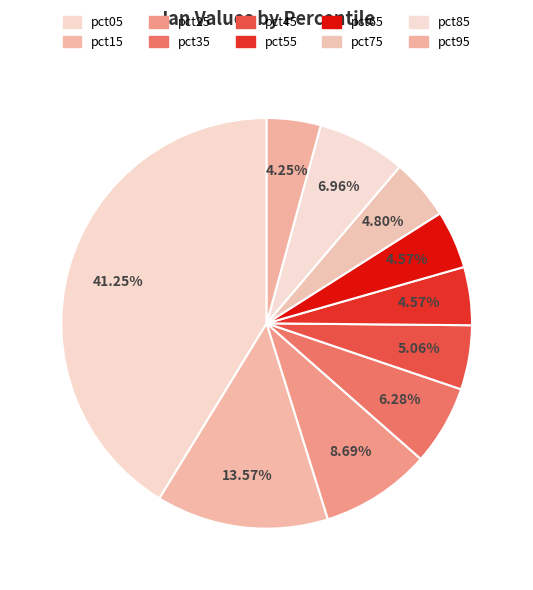

Is there any slice that represents more than half of the pie?

No